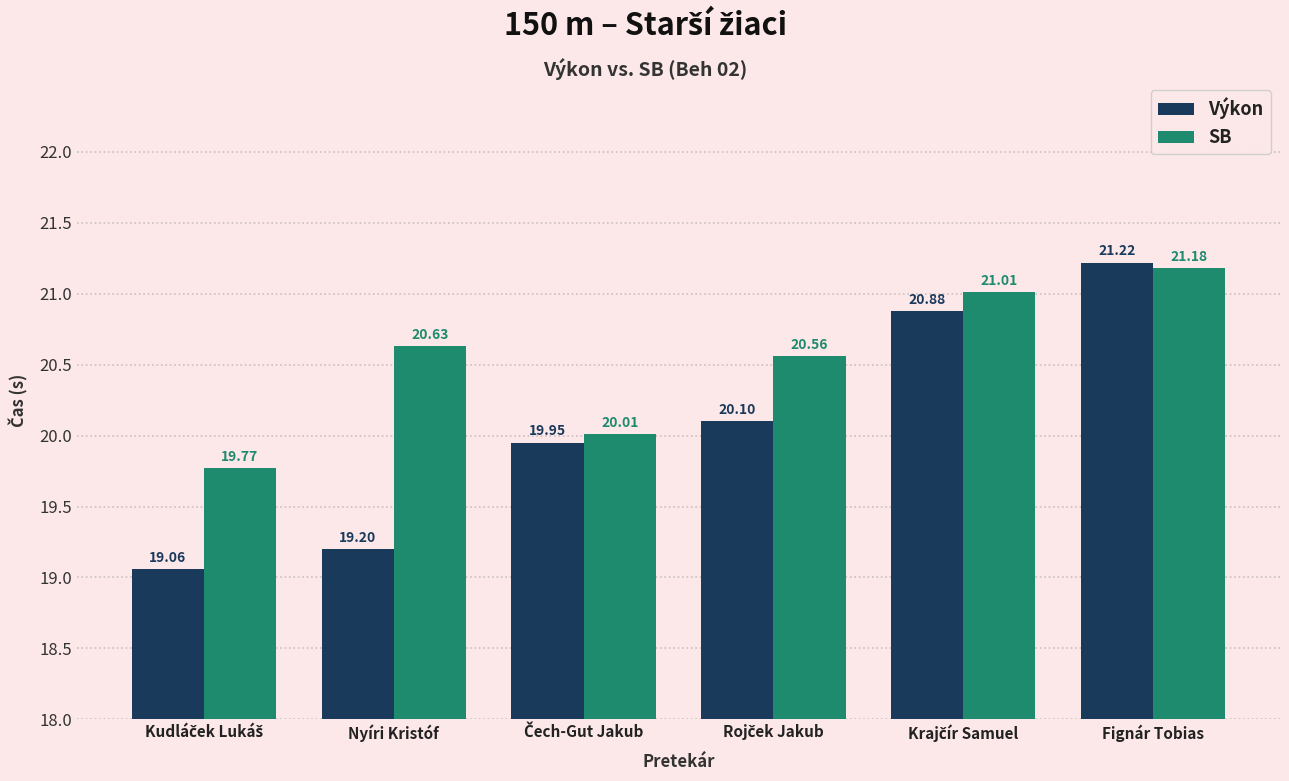

What is the difference between the second highest and minimum values in the Výkon series?

1.8